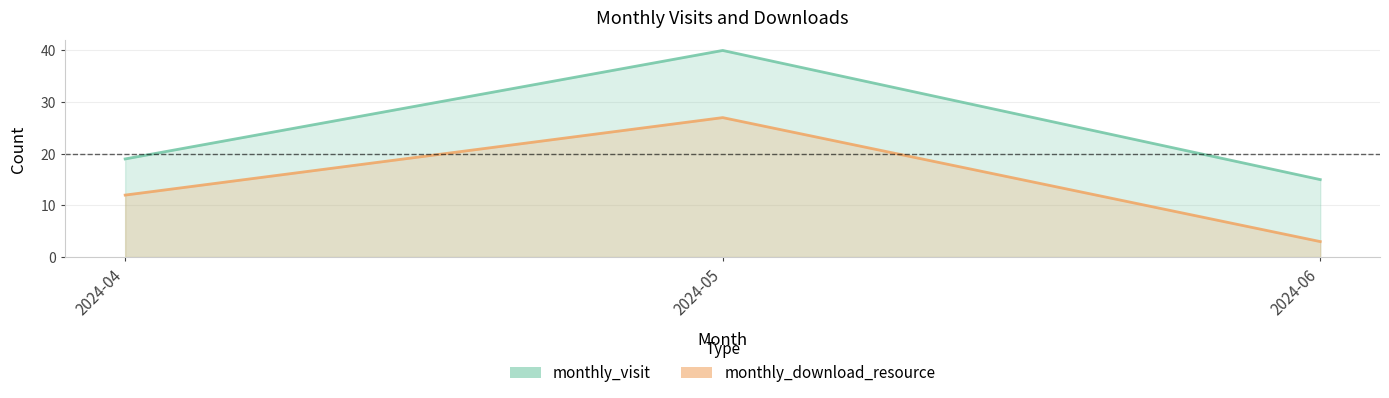

How many lines are shown in the chart?

2